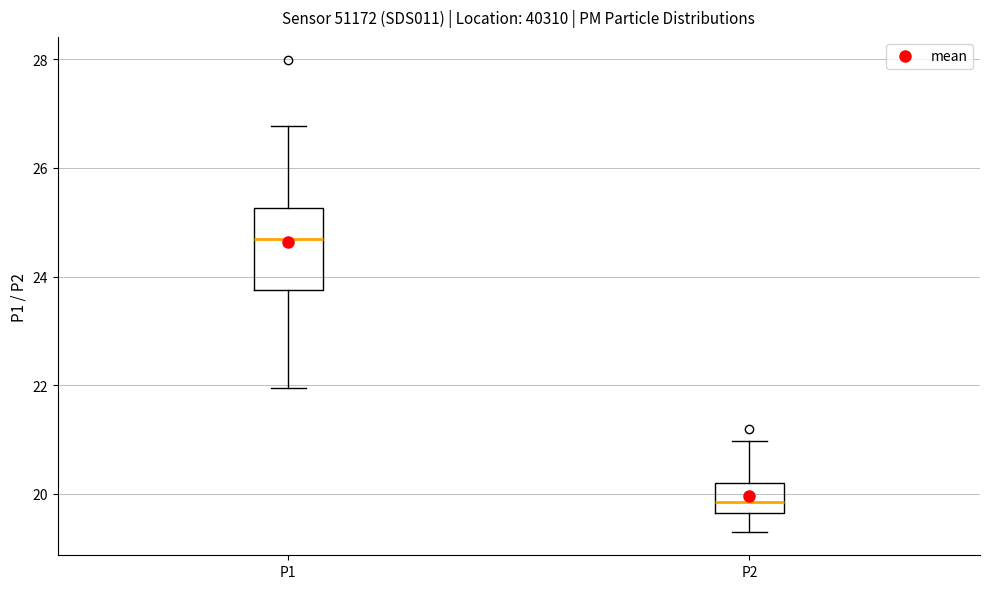

Which box's median line is the highest?

P1